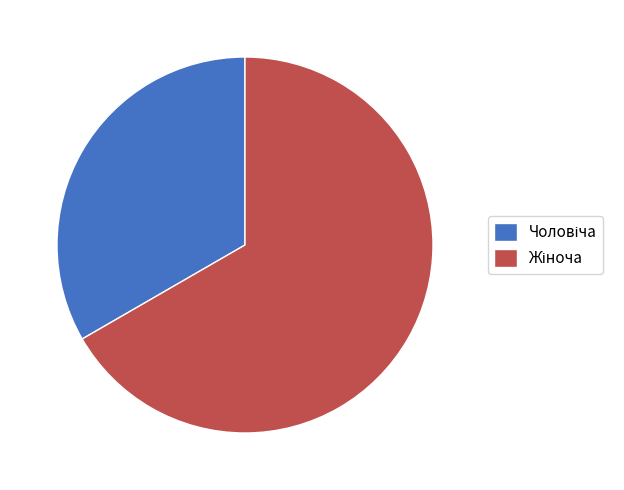

Is there a majority slice in this chart?

Yes